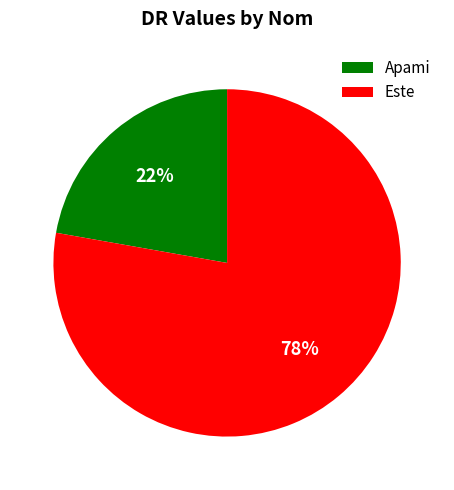

Is it true that Este is 64% of the pie?

False